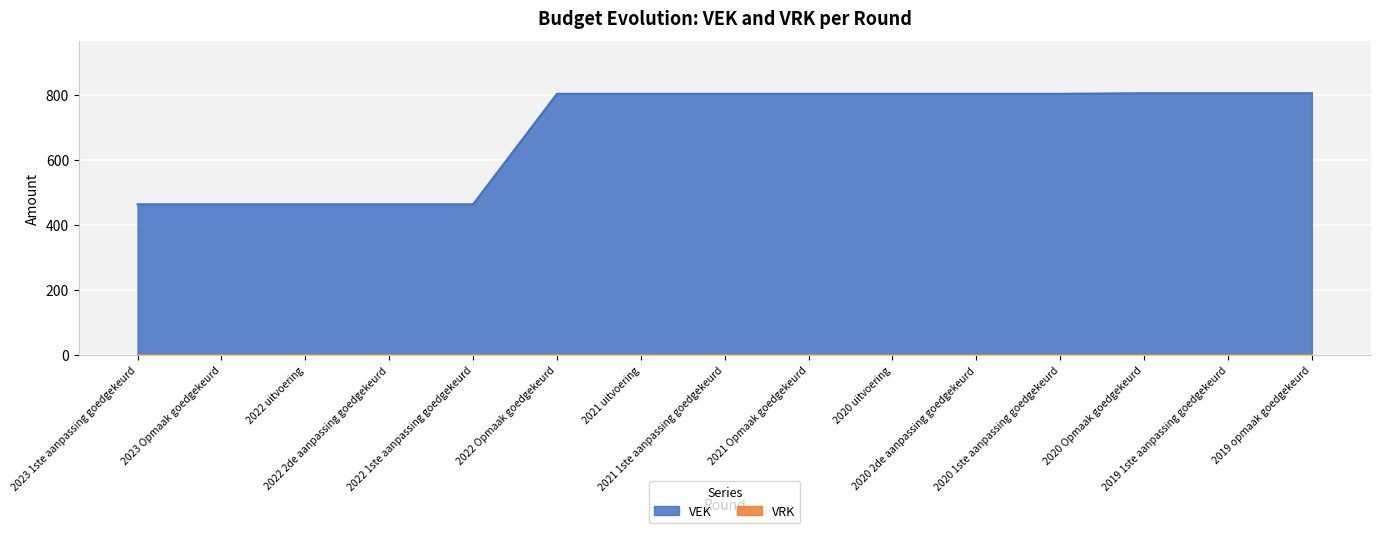

Reading left to right, transcribe all the data shown in this chart.

2023 1ste aanpassing goedgekeurd=464	2023 Opmaak goedgekeurd=464	2022 uitvoering=464	2022 2de aanpassing goedgekeurd=464	2022 1ste aanpassing goedgekeurd=464	2022 Opmaak goedgekeurd=804	2021 uitvoering=804	2021 1ste aanpassing goedgekeurd=804	2021 Opmaak goedgekeurd=804	2020 uitvoering=804	2020 2de aanpassing goedgekeurd=804	2020 1ste aanpassing goedgekeurd=804	2020 Opmaak goedgekeurd=806	2019 1ste aanpassing goedgekeurd=806	2019 opmaak goedgekeurd=806